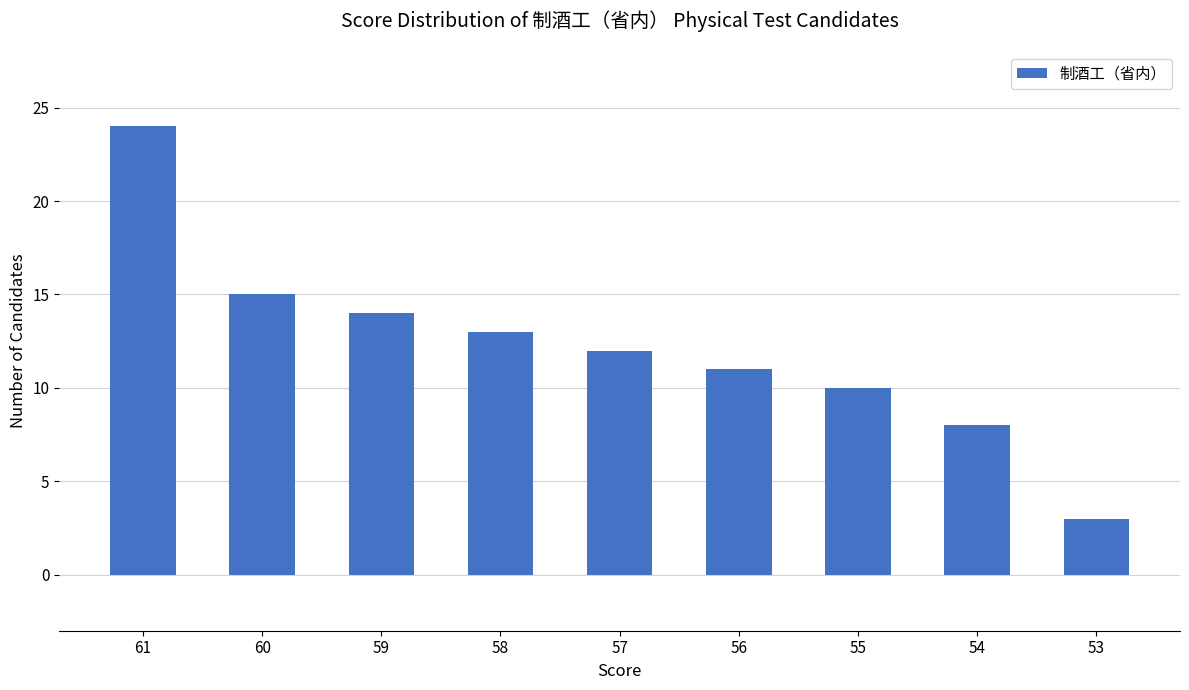

How many data points does each series have?

9